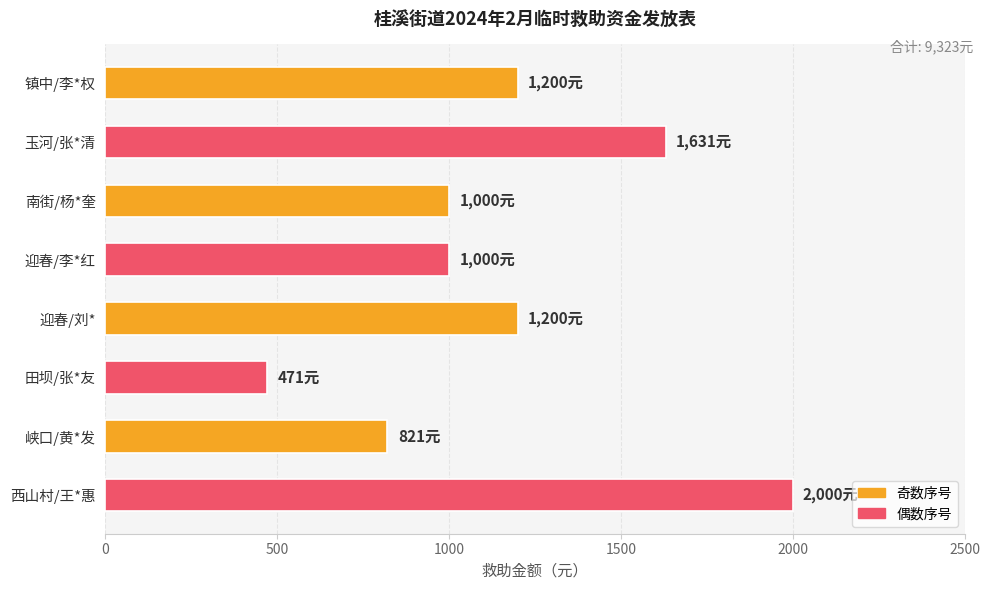

Which category has the highest value across all series?

西山村/王*惠